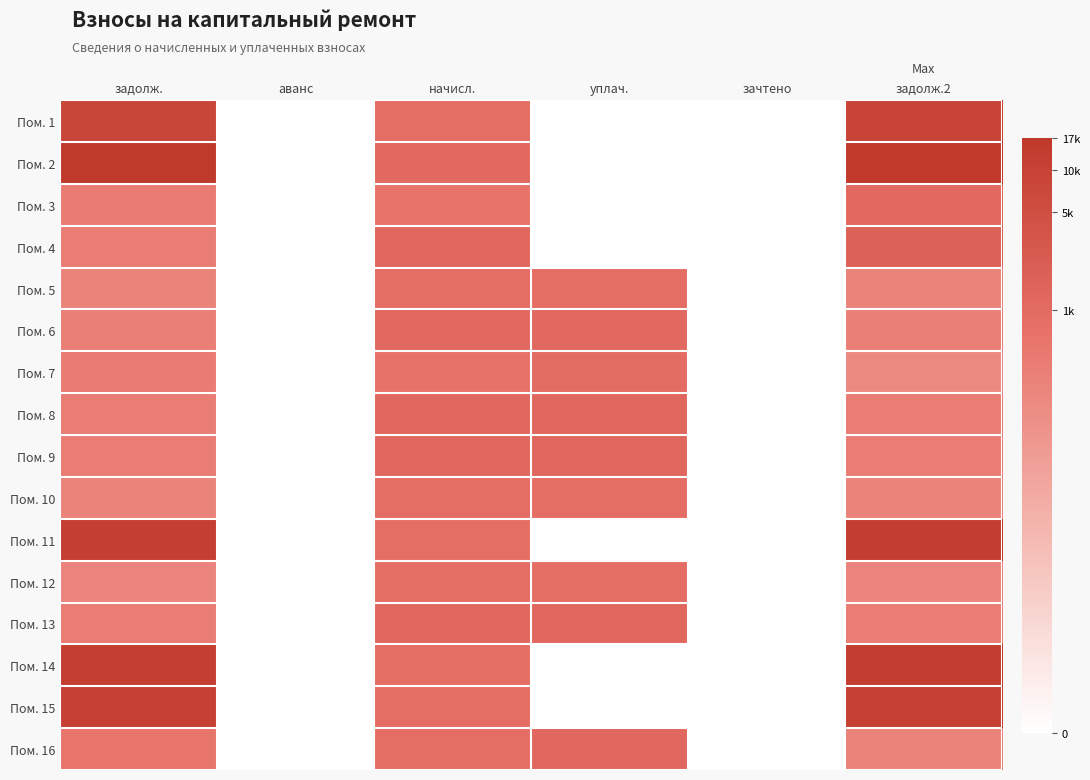

Reading right to left, what are all the values shown in this chart?

Пом. 1: задолж.2=9.1	зачтено=0.0	уплач.=0.0	начисл.=6.8	аванс=0.0	задолж.=9.0
Пом. 2: задолж.2=9.7	зачтено=0.0	уплач.=0.0	начисл.=7.0	аванс=0.0	задолж.=9.6
Пом. 3: задолж.2=7.0	зачтено=0.0	уплач.=0.0	начисл.=6.5	аванс=0.0	задолж.=6.1
Пом. 4: задолж.2=7.4	зачтено=0.0	уплач.=0.0	начисл.=7.1	аванс=0.0	задолж.=6.0
Пом. 5: задолж.2=5.7	зачтено=0.0	уплач.=6.8	начисл.=6.8	аванс=0.0	задолж.=5.7
Пом. 6: задолж.2=5.9	зачтено=0.0	уплач.=7.0	начисл.=7.0	аванс=0.0	задолж.=5.9
Пом. 7: задолж.2=5.4	зачтено=0.0	уплач.=6.8	начисл.=6.5	аванс=0.0	задолж.=6.1
Пом. 8: задолж.2=6.0	зачтено=0.0	уплач.=7.1	начисл.=7.1	аванс=0.0	задолж.=6.0
Пом. 9: задолж.2=6.0	зачтено=0.0	уплач.=7.1	начисл.=7.1	аванс=0.0	задолж.=6.0
Пом. 10: задолж.2=5.7	зачтено=0.0	уплач.=6.8	начисл.=6.8	аванс=0.0	задолж.=5.7
Пом. 11: задолж.2=9.4	зачтено=0.0	уплач.=0.0	начисл.=6.8	аванс=0.0	задолж.=9.3
Пом. 12: задолж.2=5.7	зачтено=0.0	уплач.=6.8	начисл.=6.8	аванс=0.0	задолж.=5.7
Пом. 13: задолж.2=6.0	зачтено=0.0	уплач.=7.1	начисл.=7.1	аванс=0.0	задолж.=6.0
Пом. 14: задолж.2=9.4	зачтено=0.0	уплач.=0.0	начисл.=6.8	аванс=0.0	задолж.=9.3
Пом. 15: задолж.2=9.3	зачтено=0.0	уплач.=0.0	начисл.=6.8	аванс=0.0	задолж.=9.2
Пом. 16: задолж.2=5.7	зачтено=0.0	уплач.=7.1	начисл.=6.8	аванс=0.0	задолж.=6.4